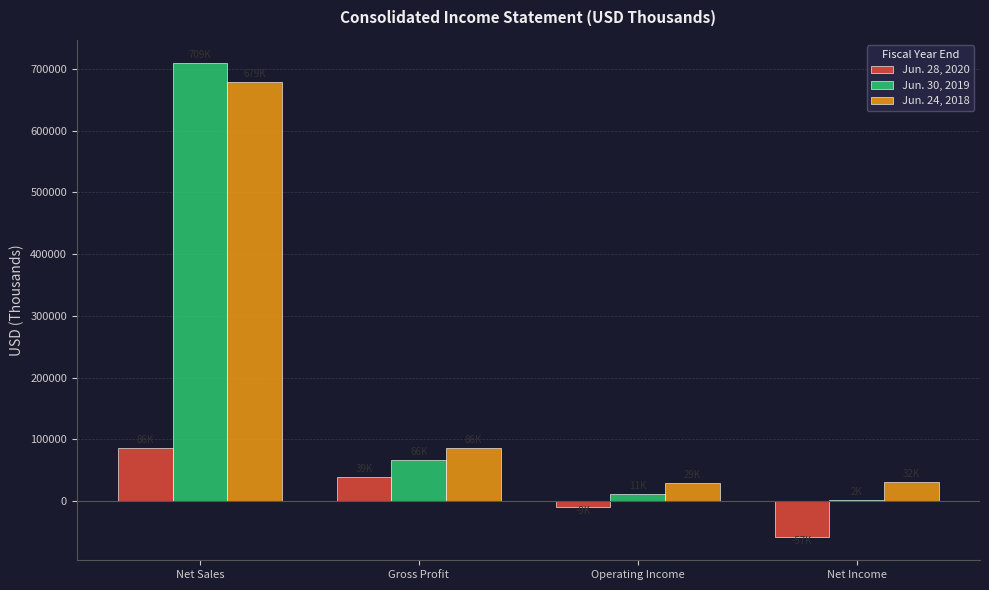

Which series has the largest range (max minus min)?

Jun. 30, 2019